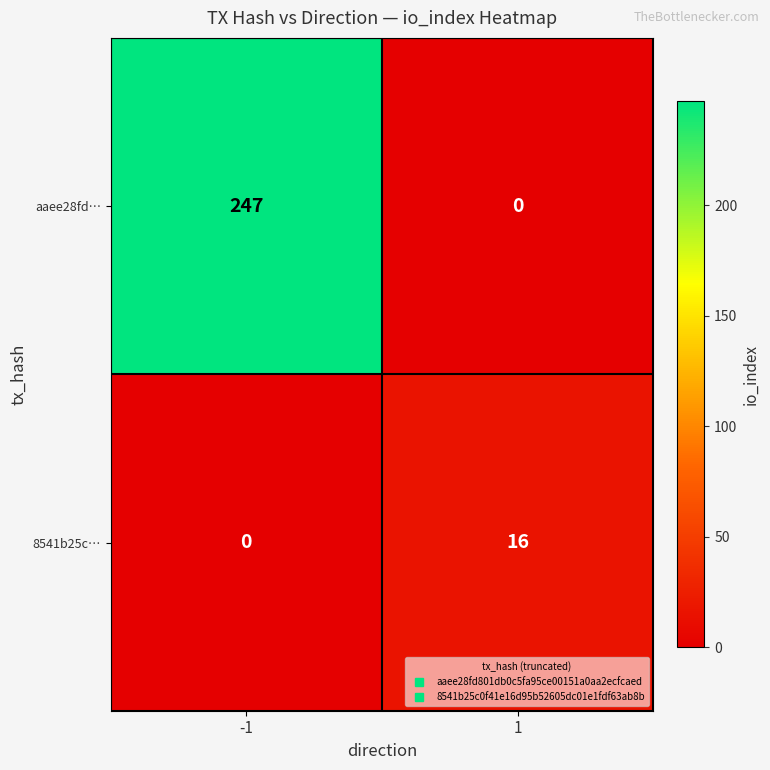

How many data points does each series have?

2